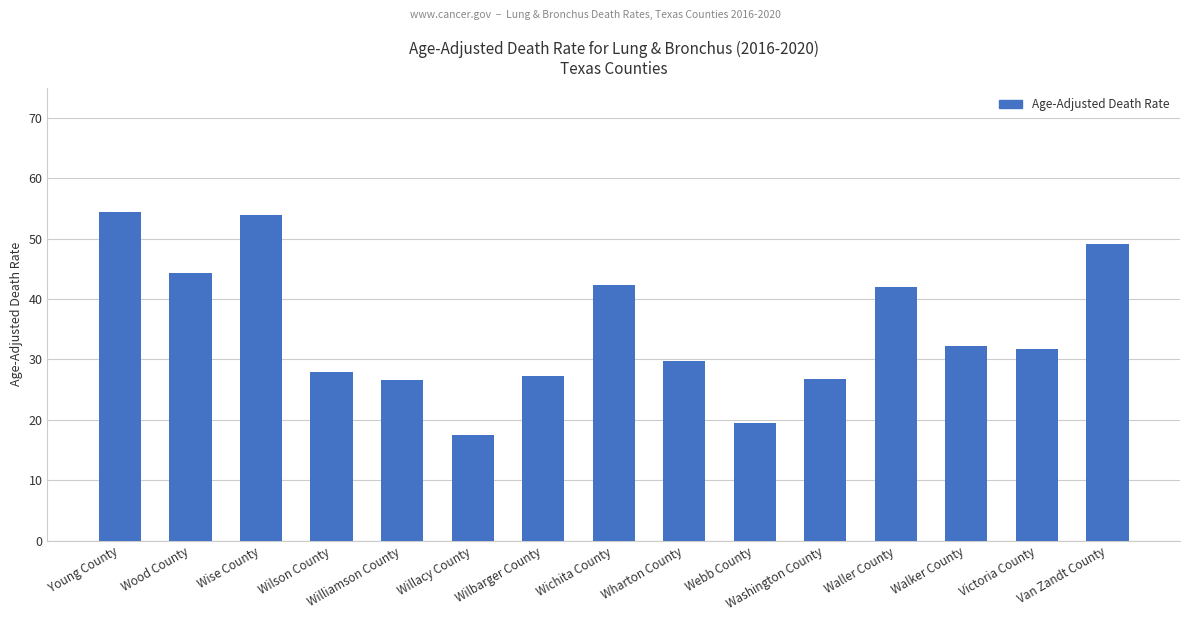

The value at Wise County is 76.2. True or false?

False